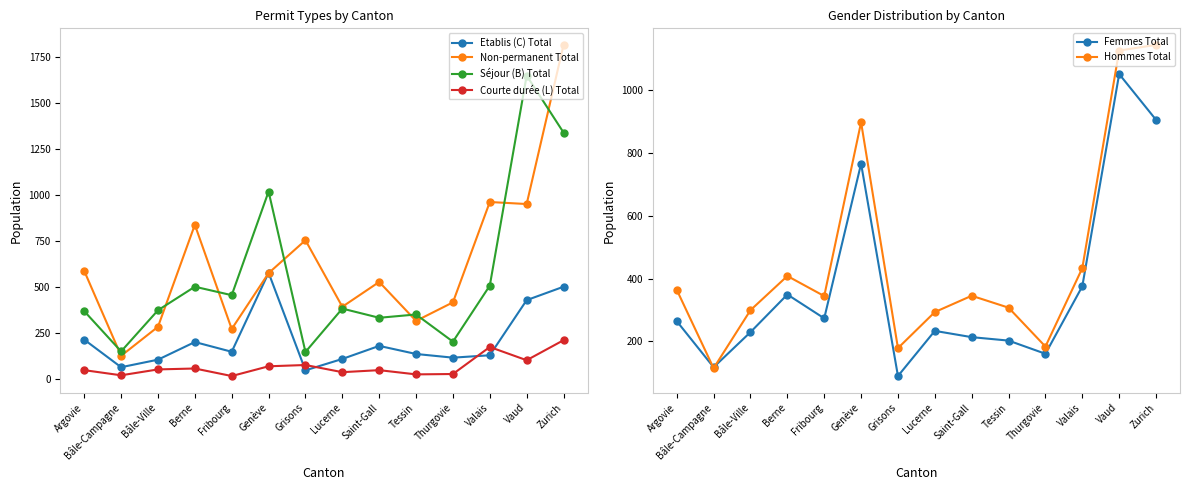

Rank the categories by Hommes Total value from highest to lowest.

Zurich, Vaud, Genève, Valais, Berne, Argovie, Saint-Gall, Fribourg, Tessin, Bâle-Ville, Lucerne, Thurgovie, Grisons, Bâle-Campagne